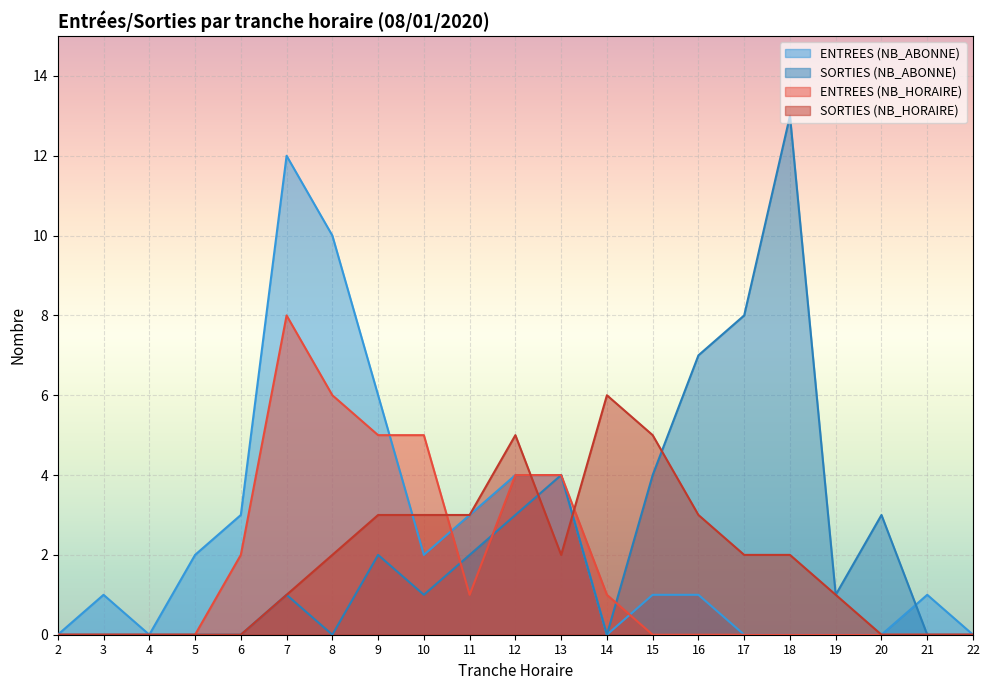

What is the approximate value of SORTIES (NB_ABONNE) at 12, to the nearest 5?

5